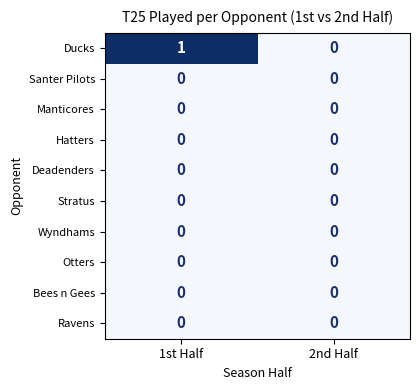

Which series has the largest range (max minus min)?

Ducks